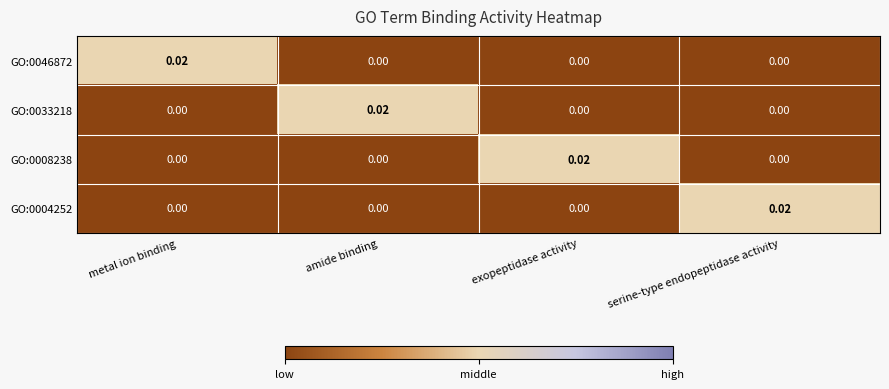

Is the value of GO:0033218 at metal ion binding greater than the value of GO:0004252 at serine-type endopeptidase activity?

No